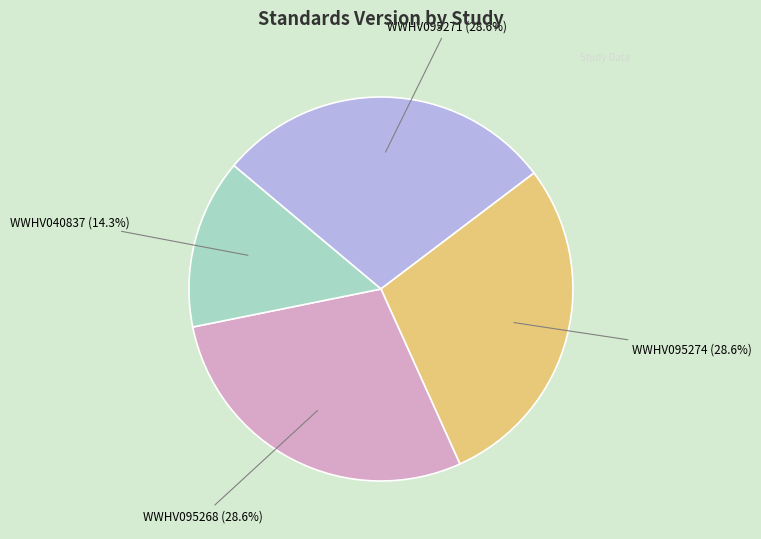

The WWHV095268 slice represents 29% of the pie. True or false?

True